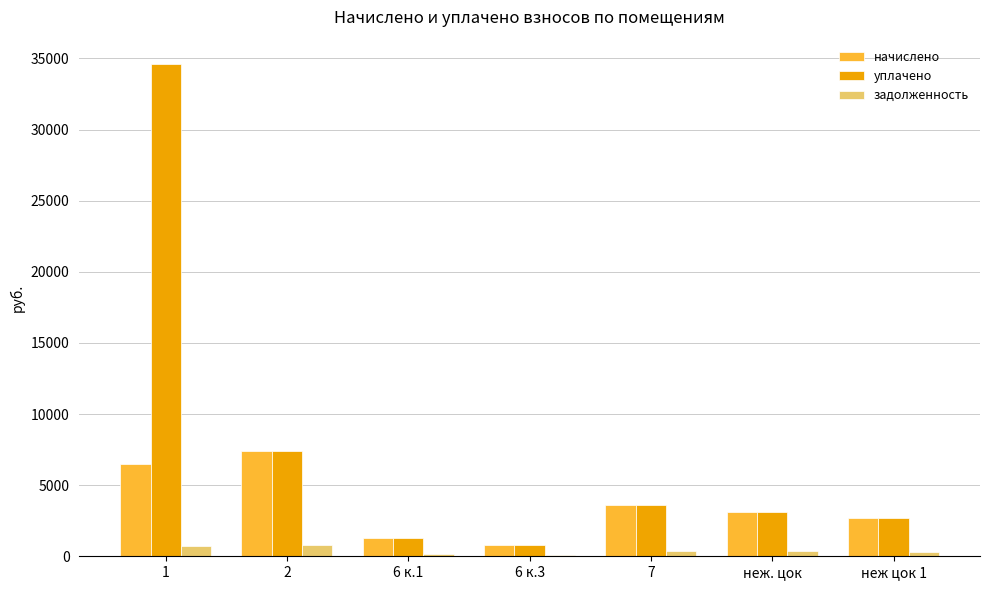

What is the maximum value for начислено?

7386.4